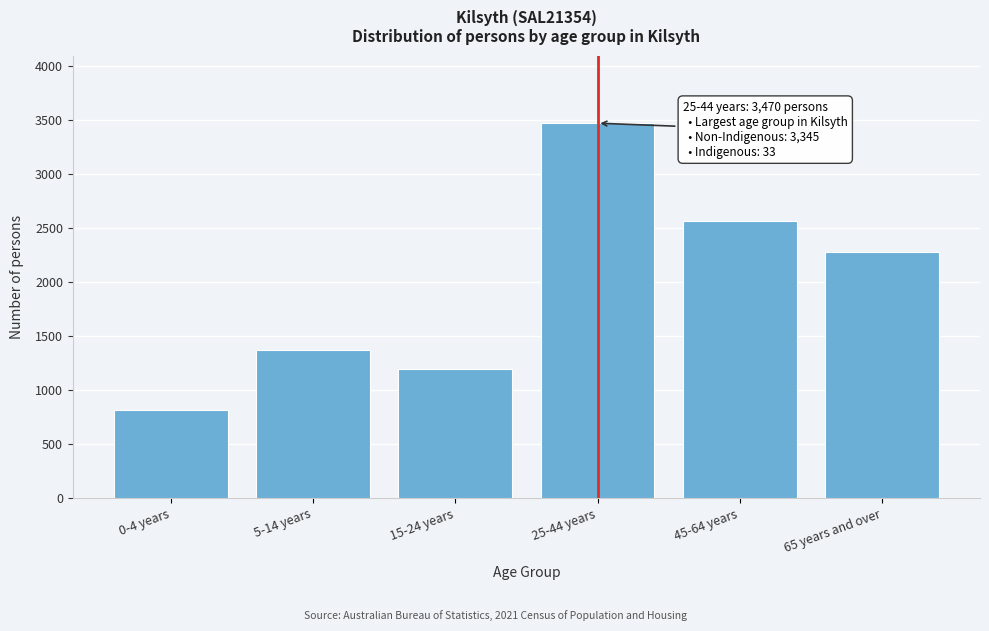

Reading right to left, what are all the values shown in this chart?

65 years and over=2278	45-64 years=2569	25-44 years=3470	15-24 years=1200	5-14 years=1371	0-4 years=812